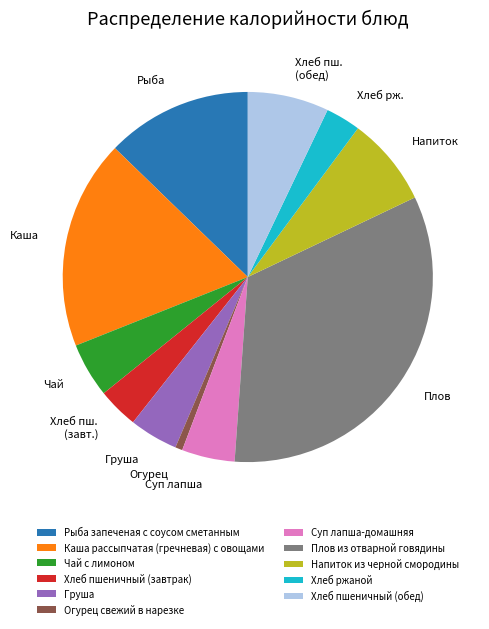

Combined, do Чай с лимоном and Груша account for over 50%?

No